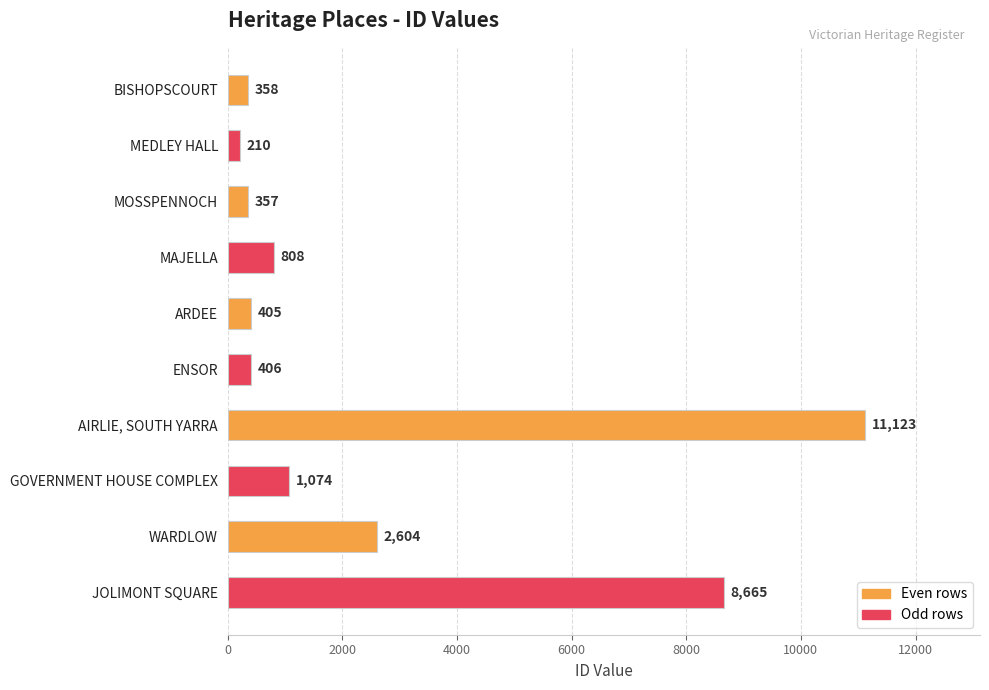

What is the average value?

2601